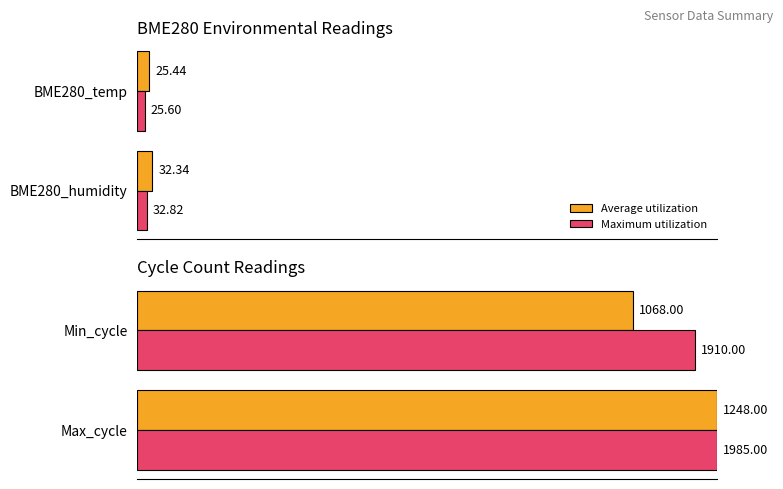

What are all the series names shown in the legend?

Average utilization, Maximum utilization